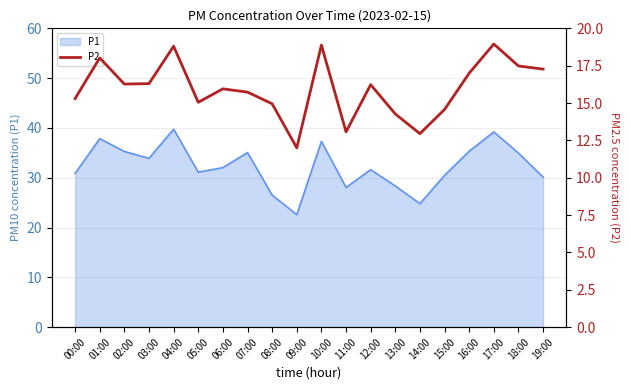

At which category does the chart reach its minimum across all series?

09:00